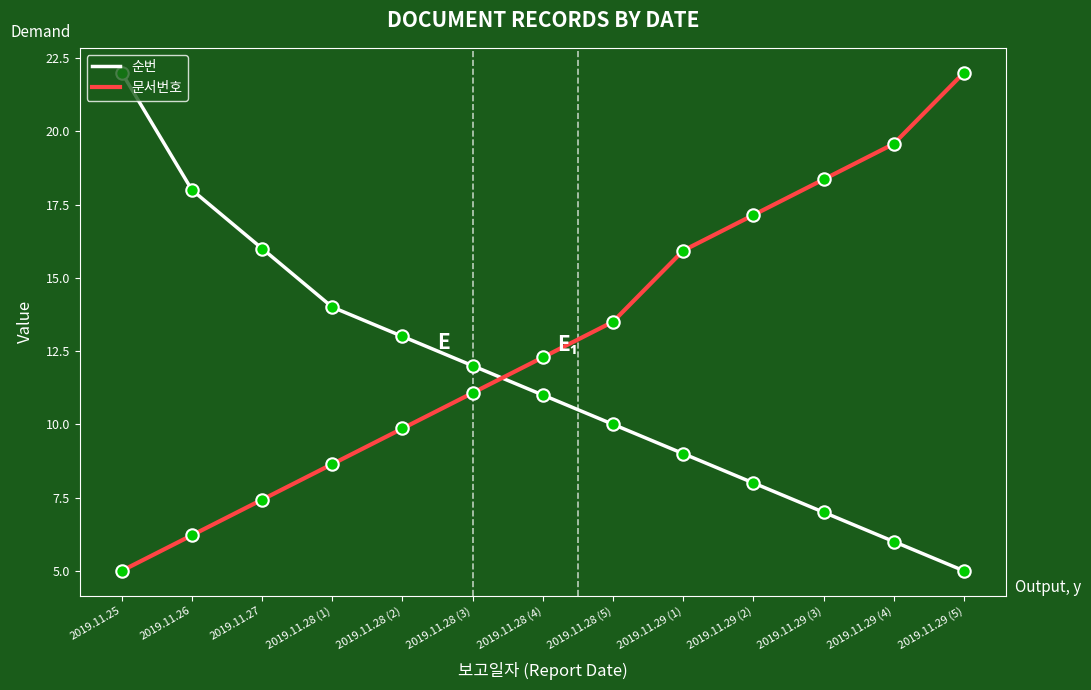

Is the value of 문서번호 at 2019.11.29 (1) greater than the value of 순번 at 2019.11.28 (2)?

Yes